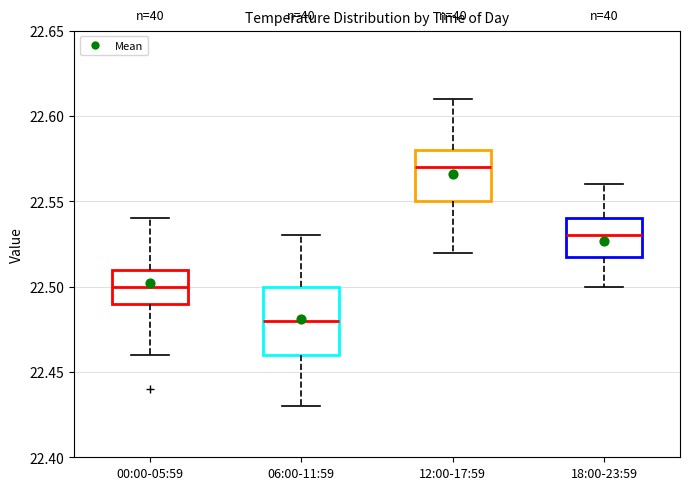

Reading left to right, transcribe this box plot: for each box, give where its median line is, the range the box spans, and where its two whiskers end, as read against the y-axis. The values are not printed on the chart, so give them approximately, as read against the axis.

00:00-05:59: median 22.50, box 22.49 to 22.51, whiskers 22.46 to 22.54
06:00-11:59: median 22.48, box 22.46 to 22.50, whiskers 22.43 to 22.53
12:00-17:59: median 22.57, box 22.55 to 22.58, whiskers 22.52 to 22.61
18:00-23:59: median 22.53, box 22.52 to 22.54, whiskers 22.50 to 22.56